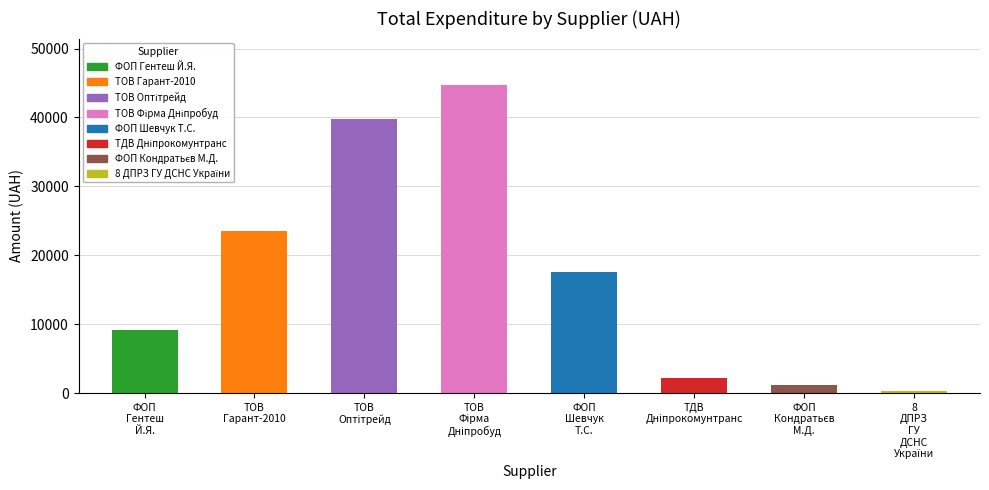

What is the difference between the maximum and minimum values?

44409